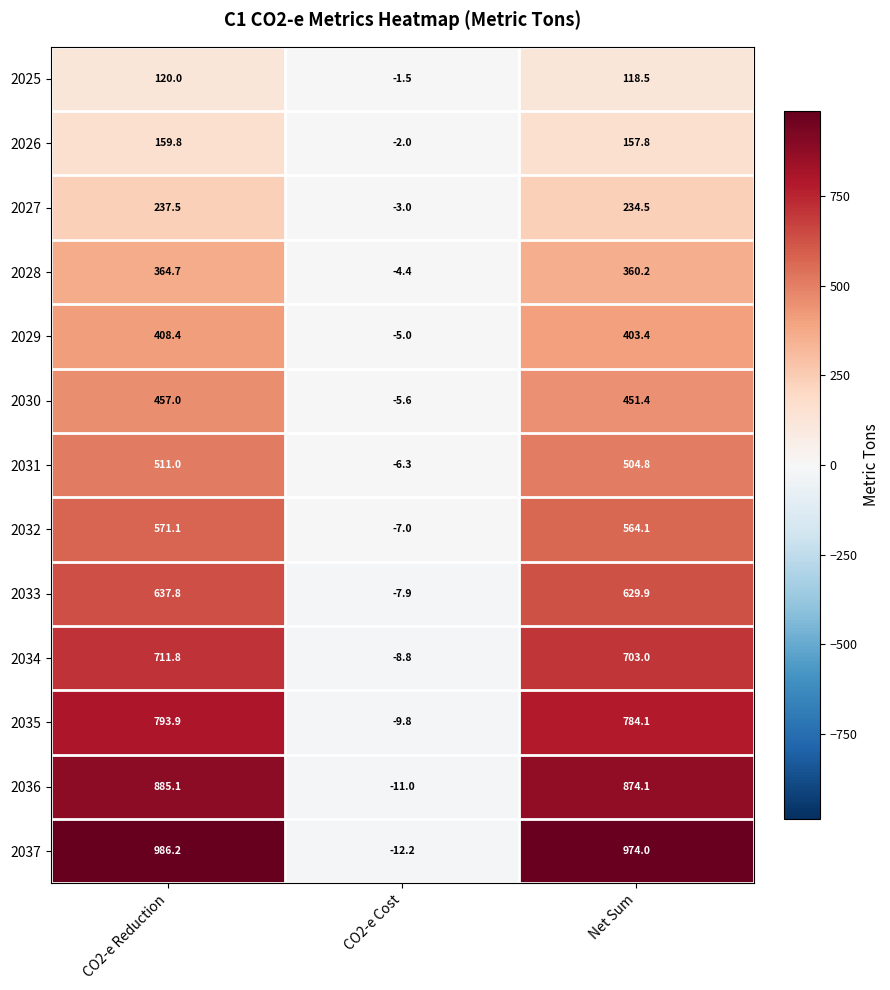

Where is 2036 nearest to the value 437?

Net Sum